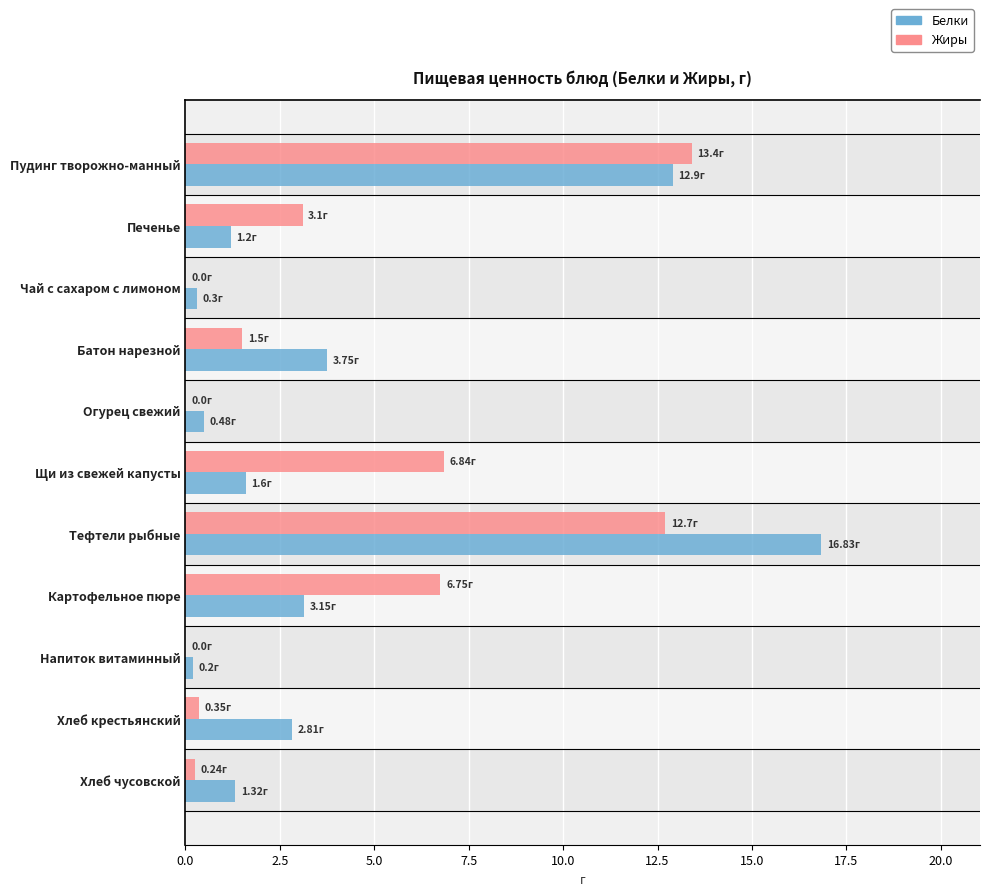

Between Батон нарезной and Хлеб крестьянский, which series saw the biggest shift?

Жиры